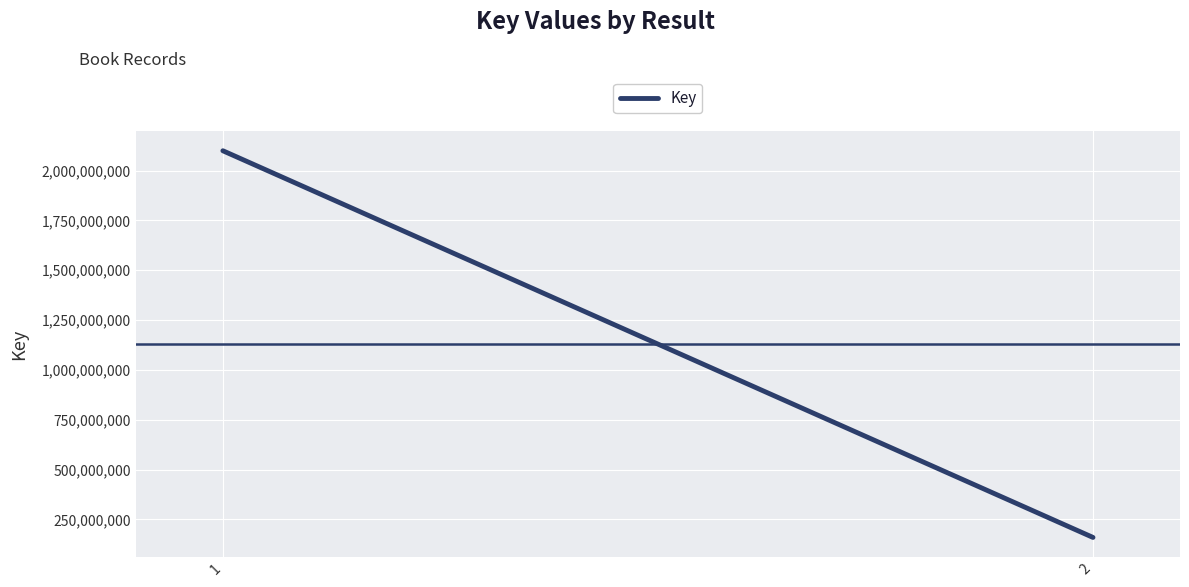

Reading right to left, transcribe all the data shown in this chart.

159555107	2099346740